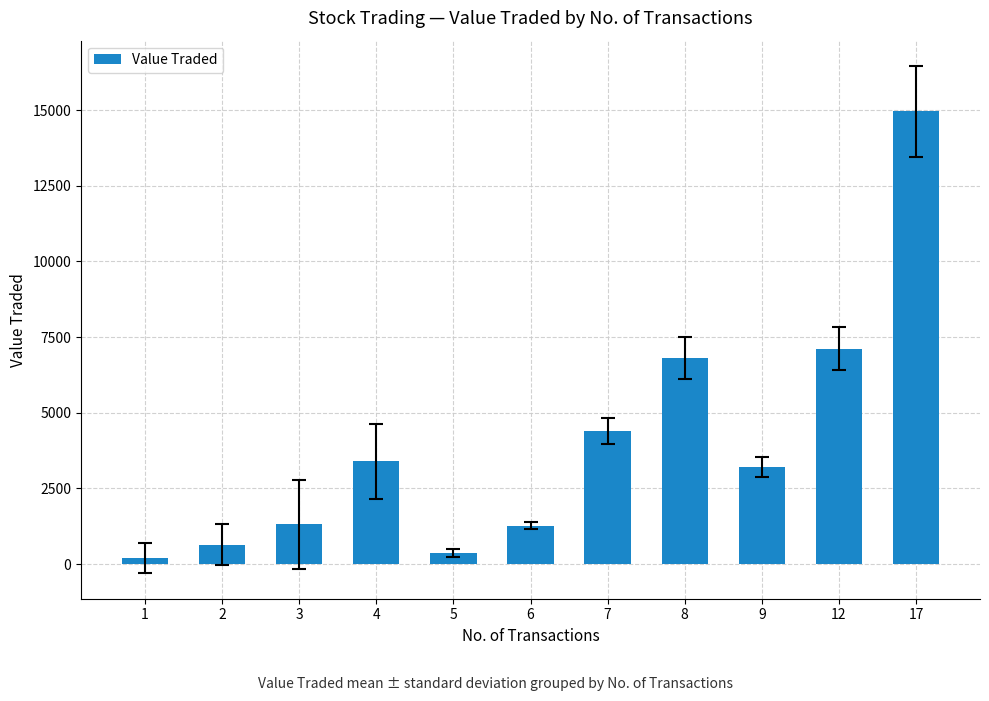

What is the value of the 11th bar from the left?

14962.0